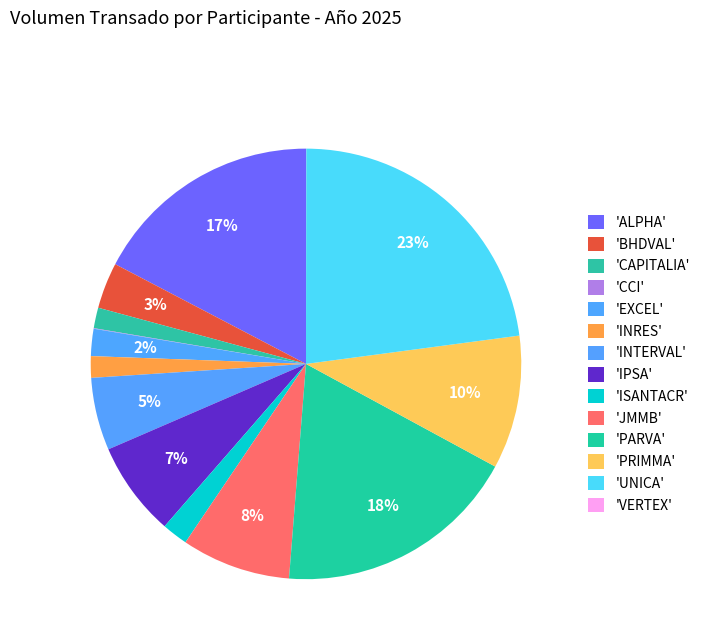

Count the number of slices in the pie.

14